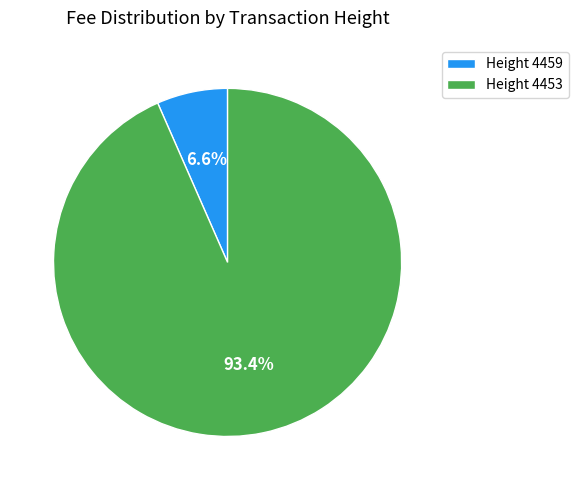

What is the largest slice in the pie chart?

Height 4453